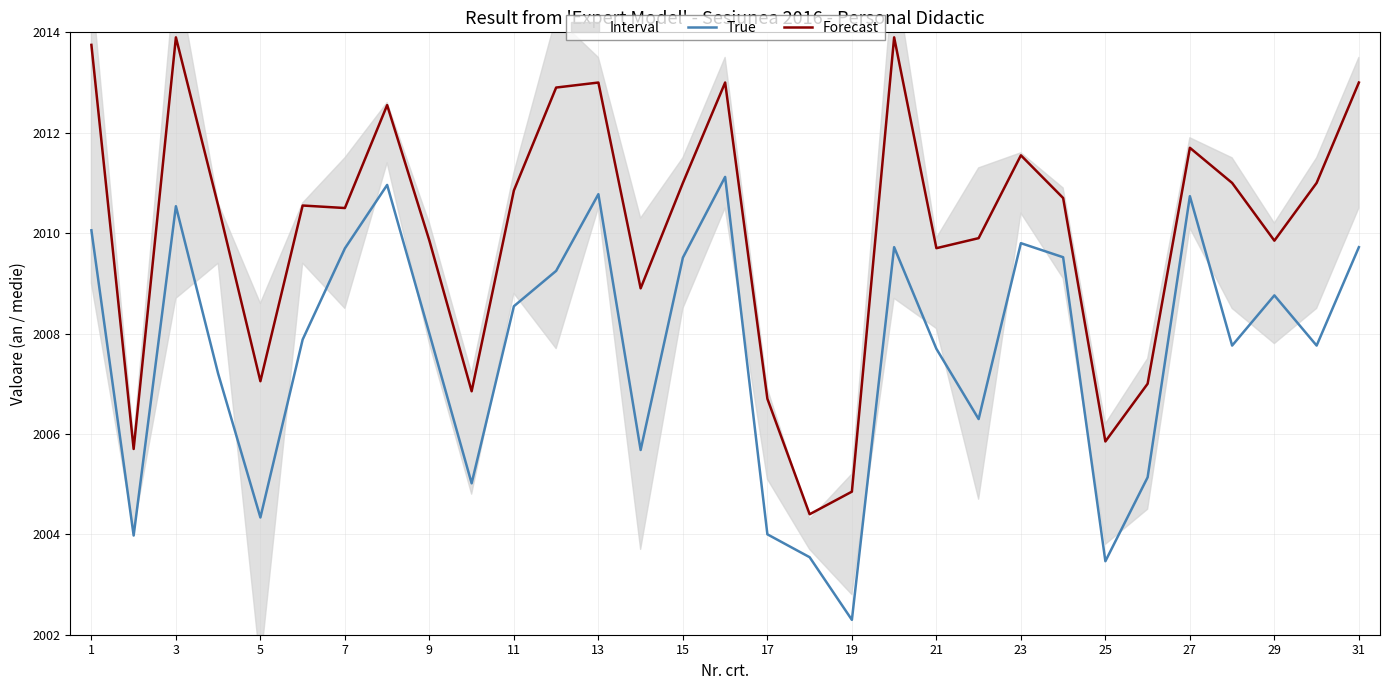

What is the average value of the True series?

2007.7